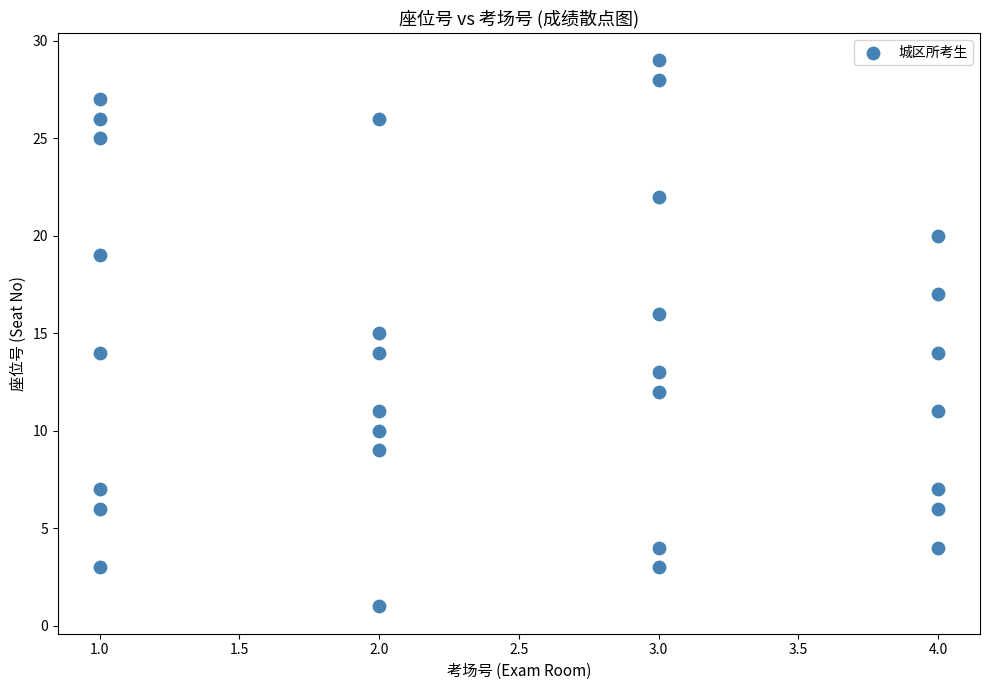

What is the range of X values (max minus min)?

3